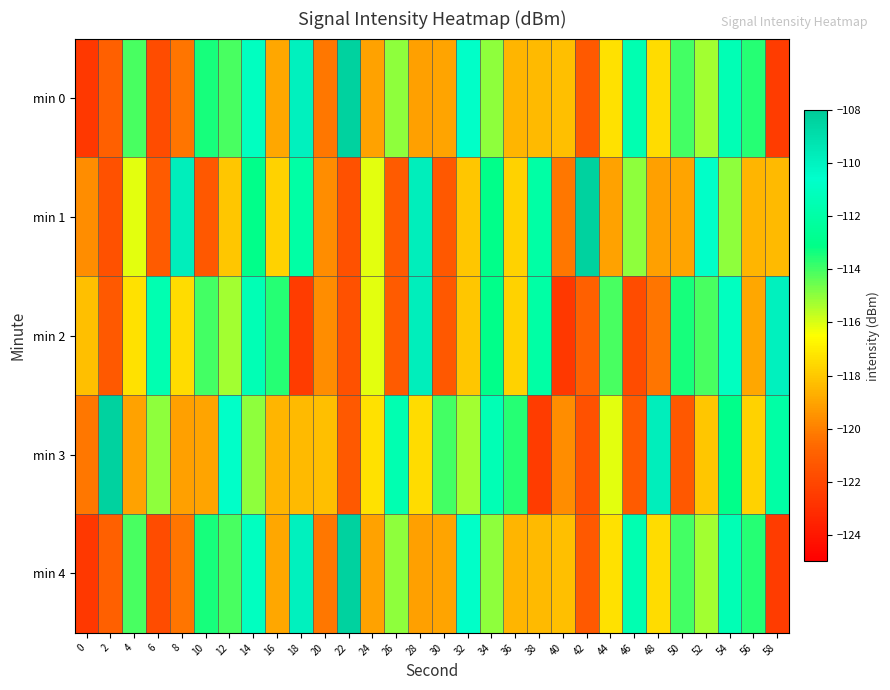

Reading right to left, transcribe all the data shown in this chart.

min 0: 58=-122.5	56=-113.6	54=-111.4	52=-115.3	50=-114.0	48=-117.5	46=-111.5	44=-117.3	42=-121.2	40=-118.3	38=-118.4	36=-118.5	34=-115.0	32=-110.7	30=-119.0	28=-119.1	26=-115.0	24=-119.1	22=-108.4	20=-120.2	18=-109.9	16=-118.9	14=-111.0	12=-114.1	10=-113.4	8=-120.3	6=-121.8	4=-114.1	2=-121.0	0=-122.6
min 1: 58=-118.4	56=-118.5	54=-115.0	52=-110.7	50=-119.0	48=-119.1	46=-115.0	44=-119.1	42=-108.4	40=-120.2	38=-112.0	36=-117.7	34=-113.0	32=-118.0	30=-121.3	28=-109.8	26=-121.2	24=-116.2	22=-121.5	20=-119.7	18=-112.0	16=-117.7	14=-113.0	12=-118.0	10=-121.3	8=-109.8	6=-121.2	4=-116.2	2=-121.5	0=-119.7
min 2: 58=-109.9	56=-118.9	54=-111.0	52=-114.1	50=-113.4	48=-120.3	46=-121.8	44=-114.1	42=-121.0	40=-122.6	38=-112.0	36=-117.7	34=-113.0	32=-118.0	30=-121.3	28=-109.8	26=-121.2	24=-116.2	22=-121.5	20=-119.7	18=-122.5	16=-113.6	14=-111.4	12=-115.3	10=-114.0	8=-117.5	6=-111.5	4=-117.3	2=-121.2	0=-118.3
min 3: 58=-112.0	56=-117.7	54=-113.0	52=-118.0	50=-121.3	48=-109.8	46=-121.2	44=-116.2	42=-121.5	40=-119.7	38=-122.5	36=-113.6	34=-111.4	32=-115.3	30=-114.0	28=-117.5	26=-111.5	24=-117.3	22=-121.2	20=-118.3	18=-118.4	16=-118.5	14=-115.0	12=-110.7	10=-119.0	8=-119.1	6=-115.0	4=-119.1	2=-108.4	0=-120.2
min 4: 58=-122.5	56=-113.6	54=-111.4	52=-115.3	50=-114.0	48=-117.5	46=-111.5	44=-117.3	42=-121.2	40=-118.3	38=-118.4	36=-118.5	34=-115.0	32=-110.7	30=-119.0	28=-119.1	26=-115.0	24=-119.1	22=-108.4	20=-120.2	18=-109.9	16=-118.9	14=-111.0	12=-114.1	10=-113.4	8=-120.3	6=-121.8	4=-114.1	2=-121.0	0=-122.6